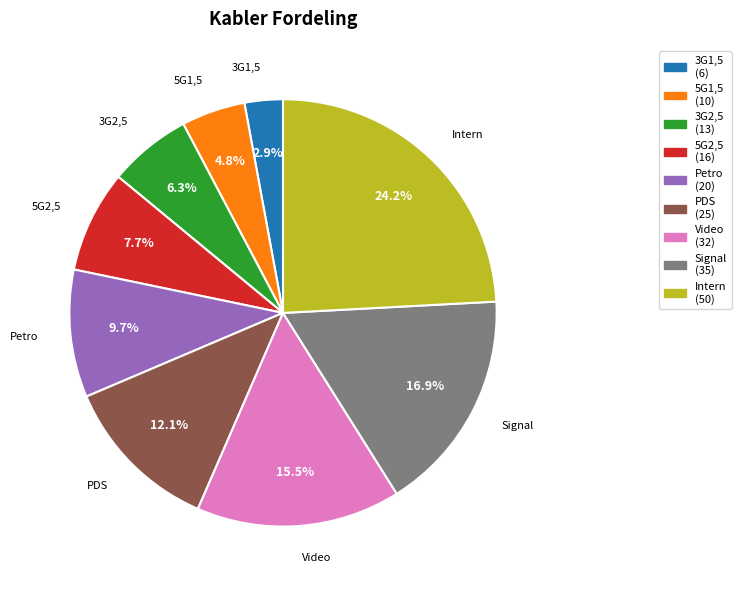

True or false: PDS accounts for 20% of the total.

False